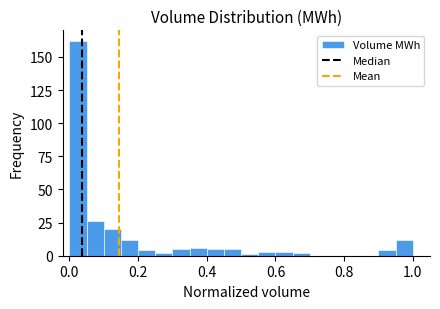

Around what value on the x-axis is the tallest bar? Give the approximate position of its centre, as read against the axis.

0.02